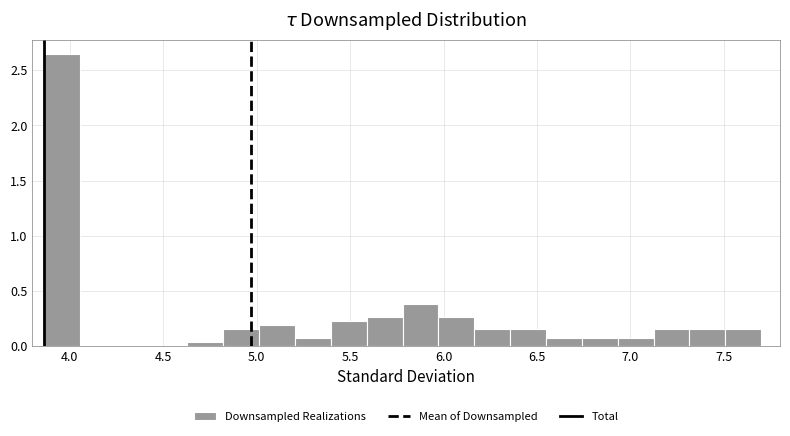

Read against the x-axis, roughly where is the centre of the tallest bar?

3.95